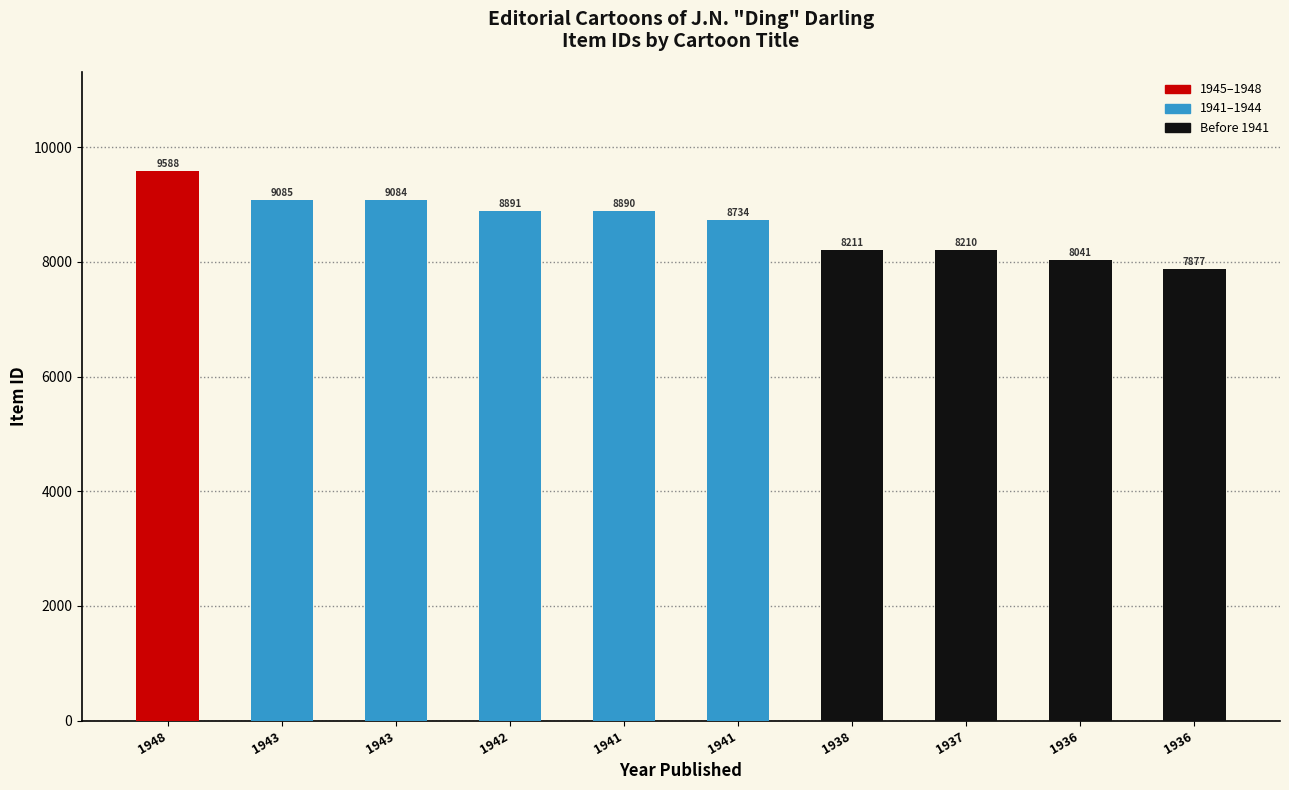

How many distinct data groups are displayed?

1